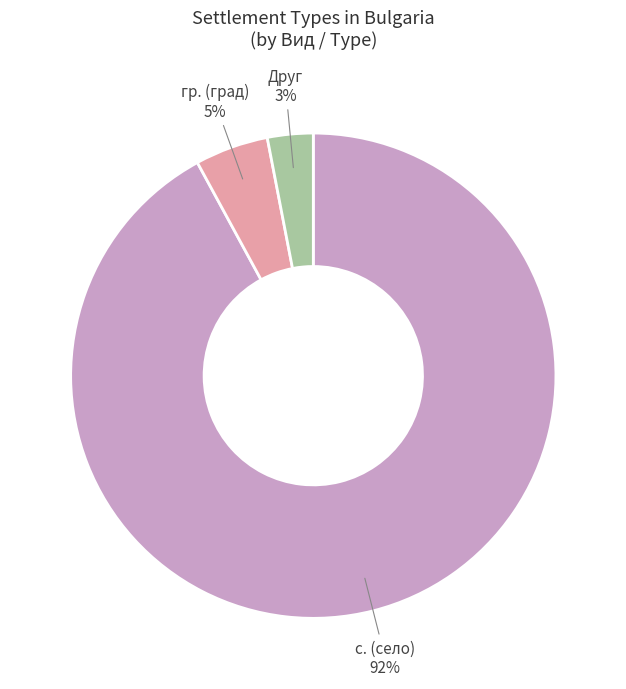

To the nearest percent, what is the average slice percentage?

33%